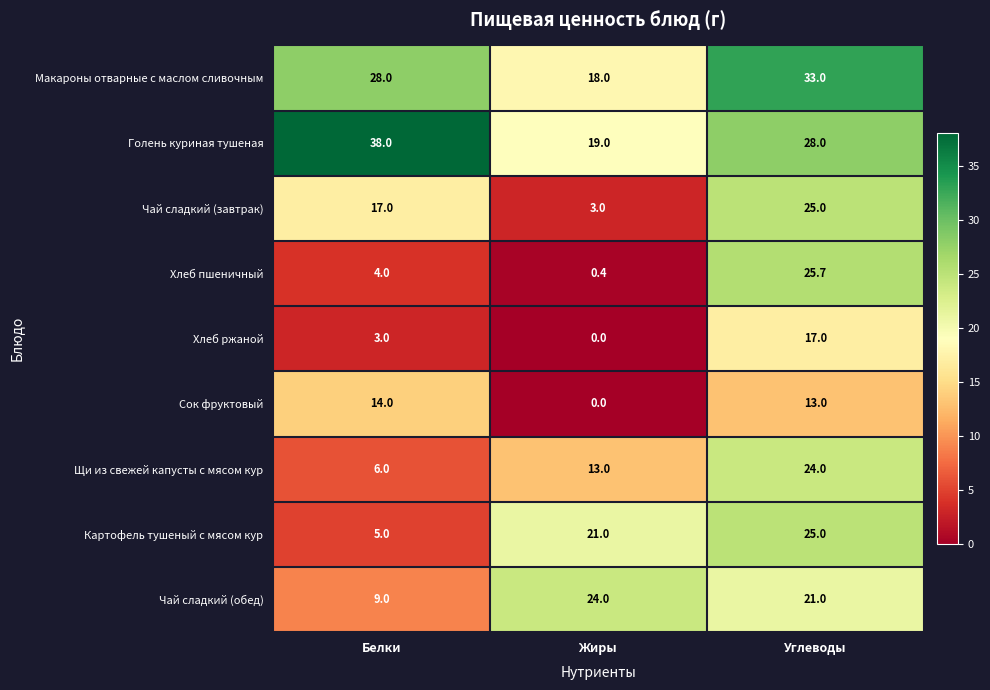

Read the Чай сладкий (обед) value at Белки.

9.0